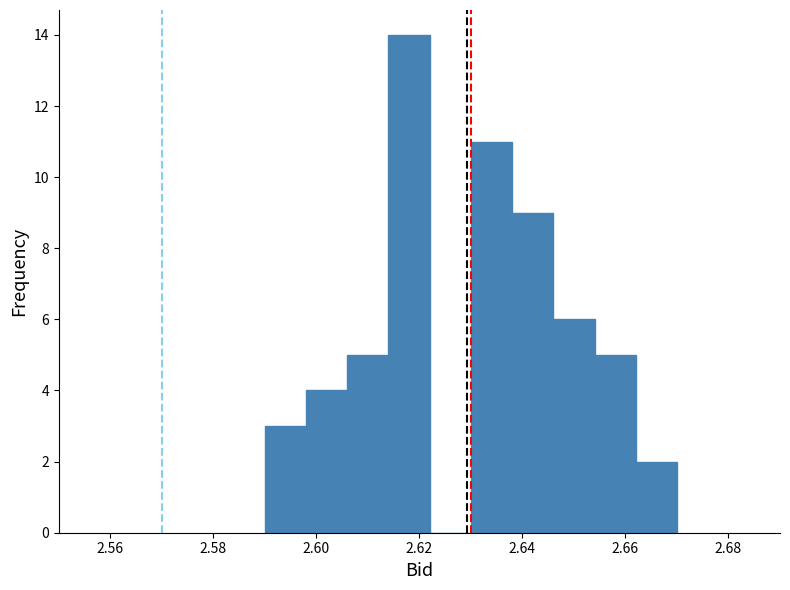

Which range on the x-axis has the tallest bar?

2.614 to 2.622